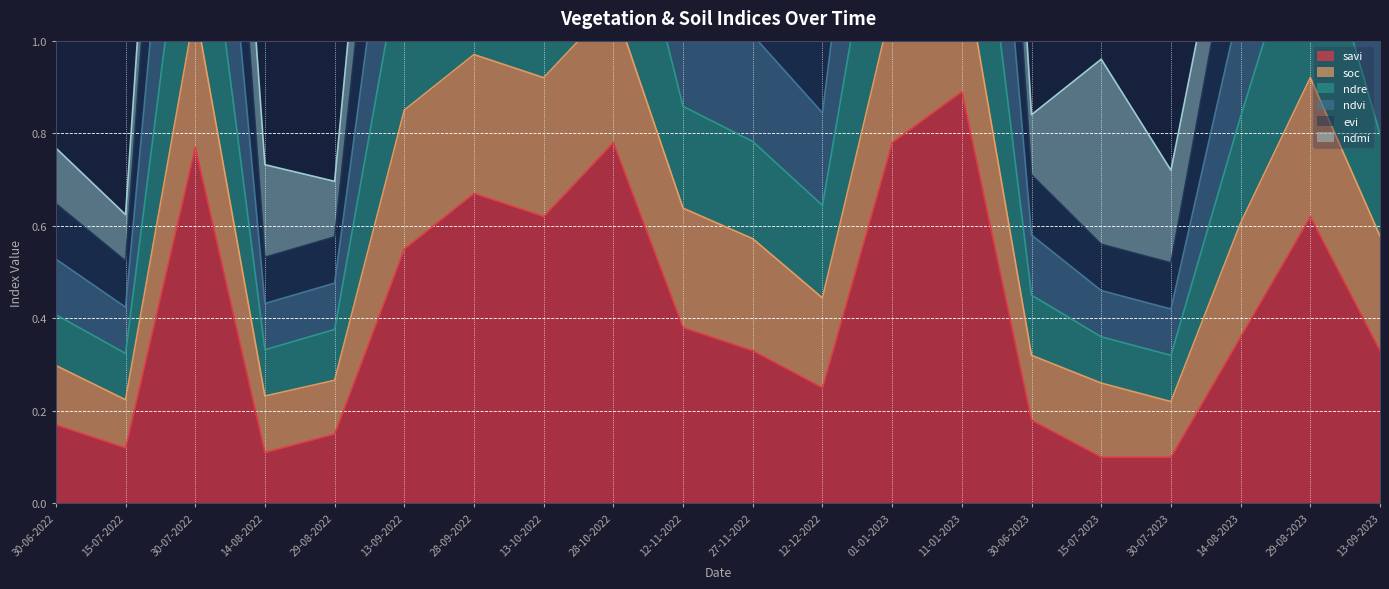

Is it true that savi equals 0.8 at 13-09-2022?

False